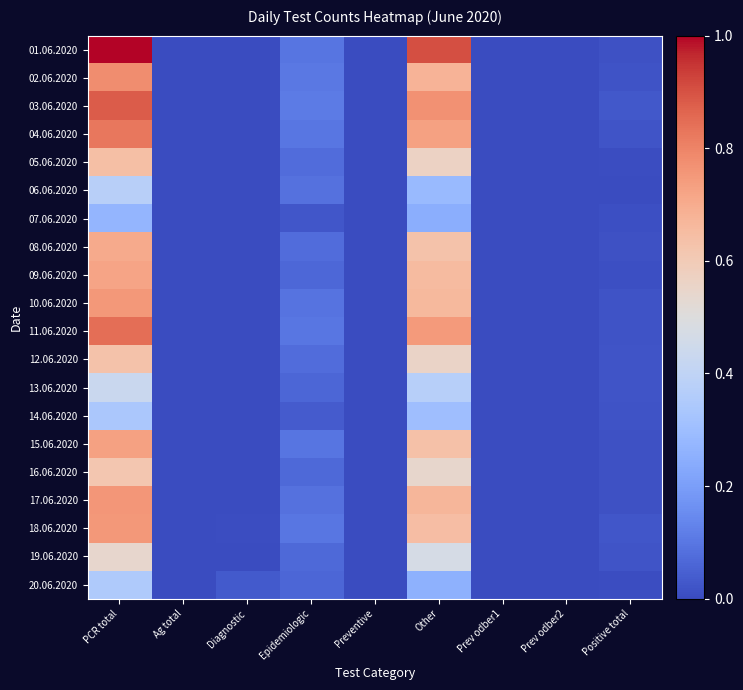

Which series has the largest total across all categories?

01.06.2020